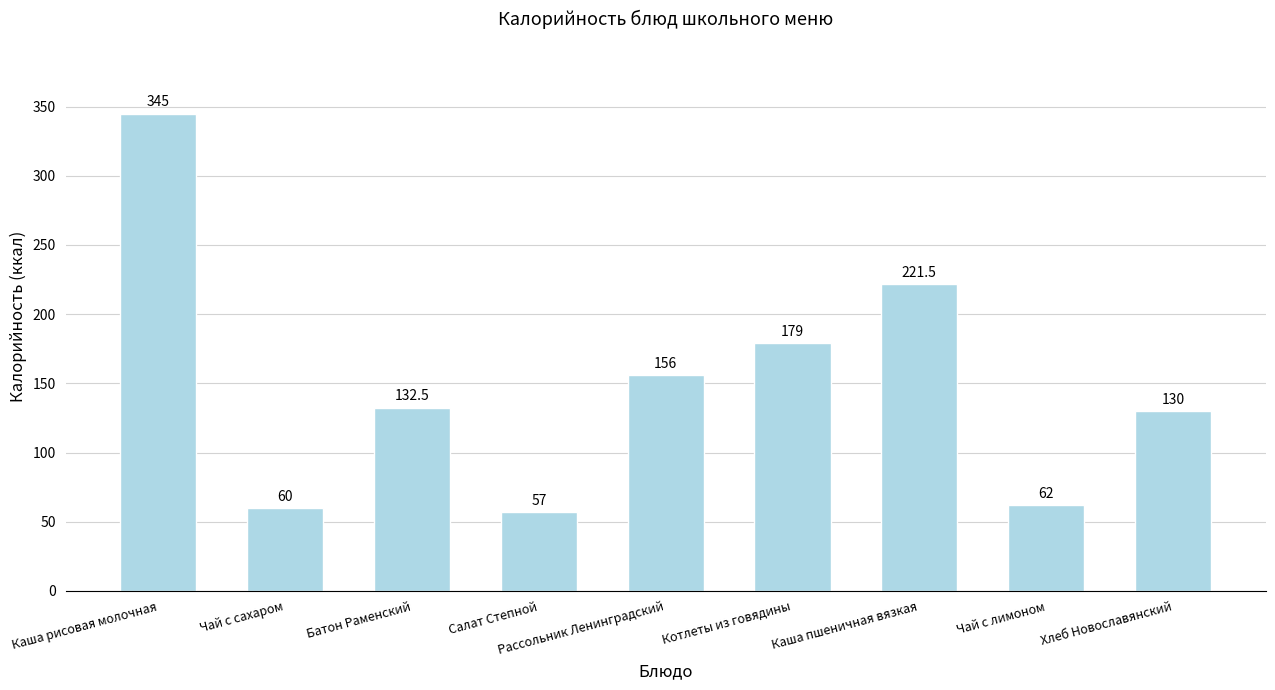

What is the smallest value displayed?

57.0